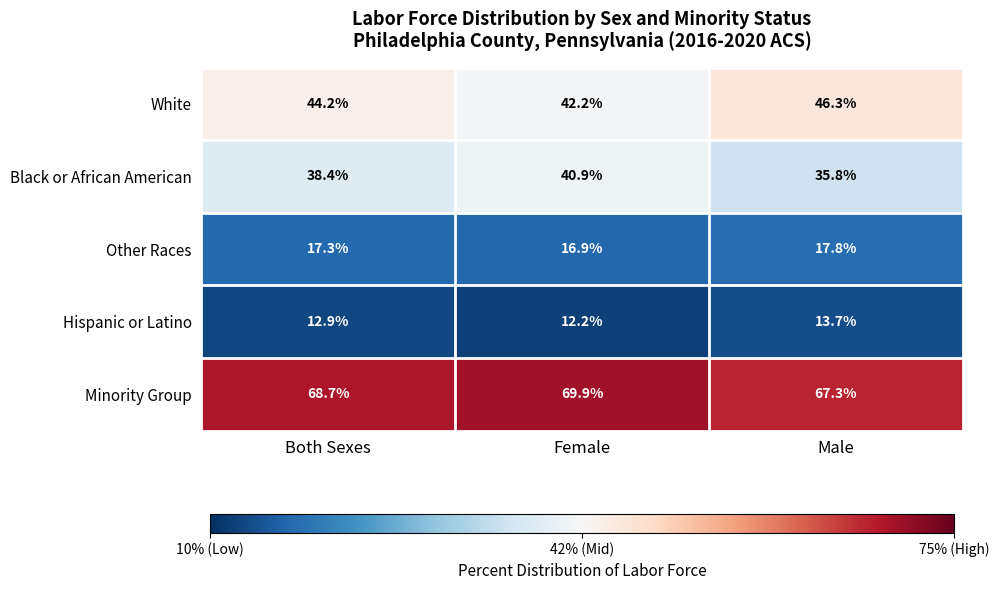

The value of Other Races at Male is 7.5. True or false?

False